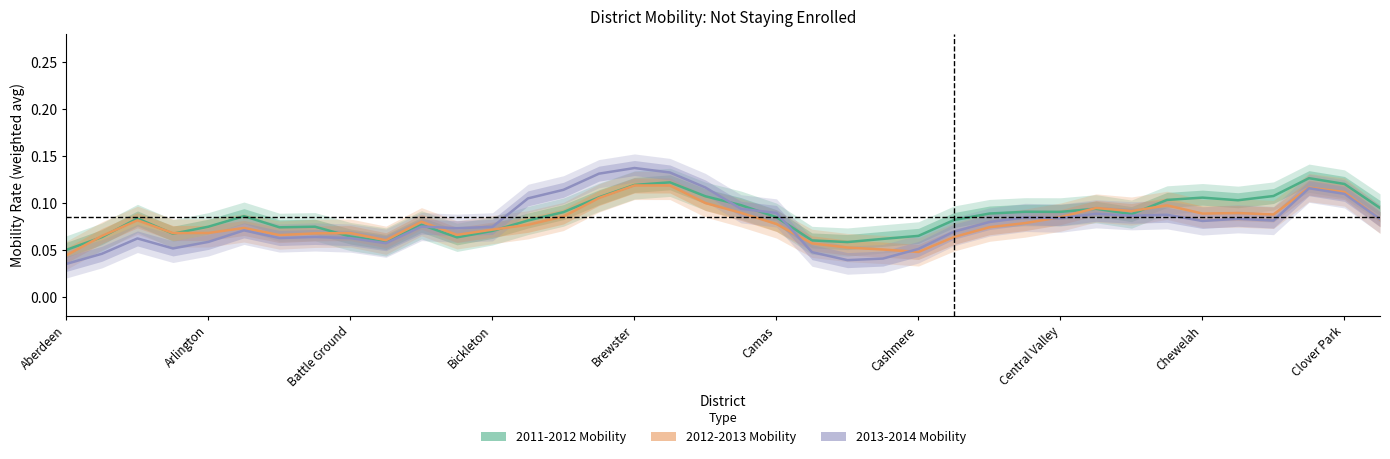

Which has a higher value, 17 or 35?

35